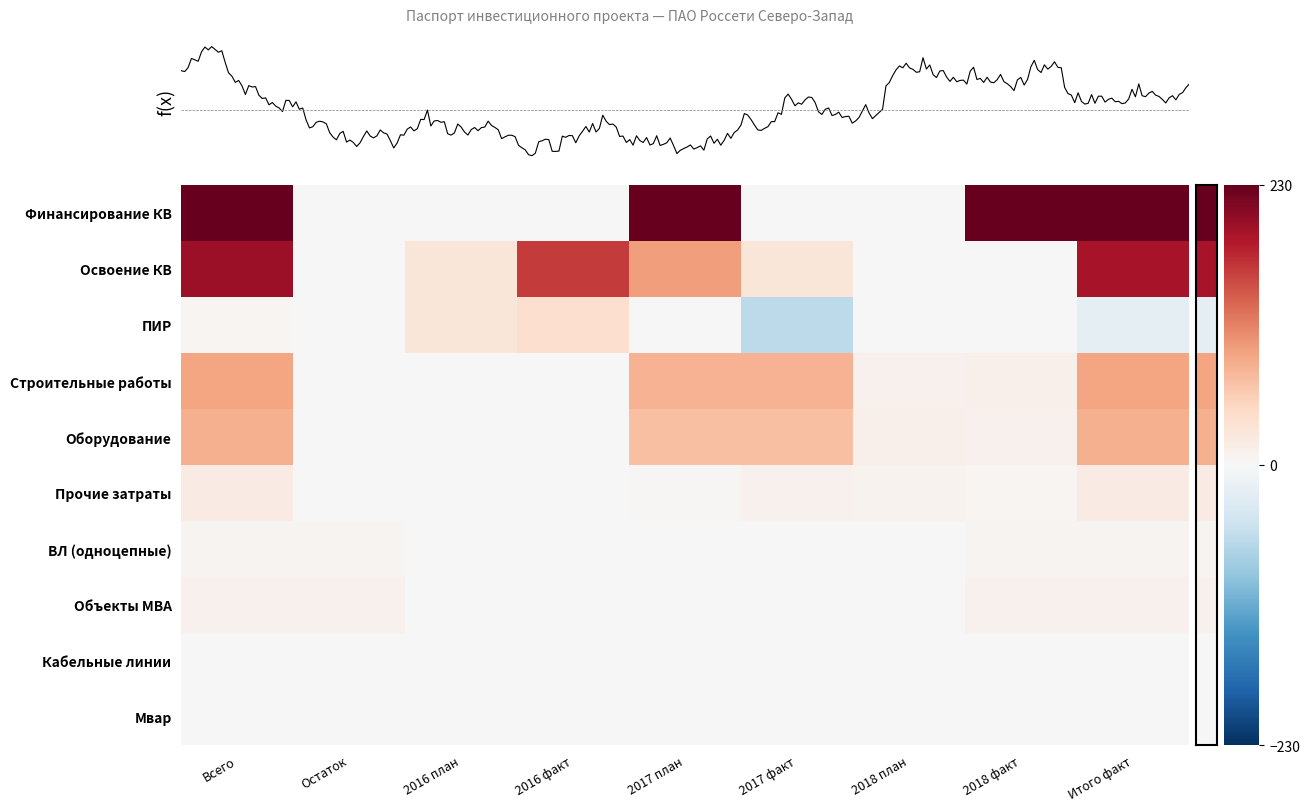

What is the difference between the maximum and second lowest values in the Строительные работы series?

0.4